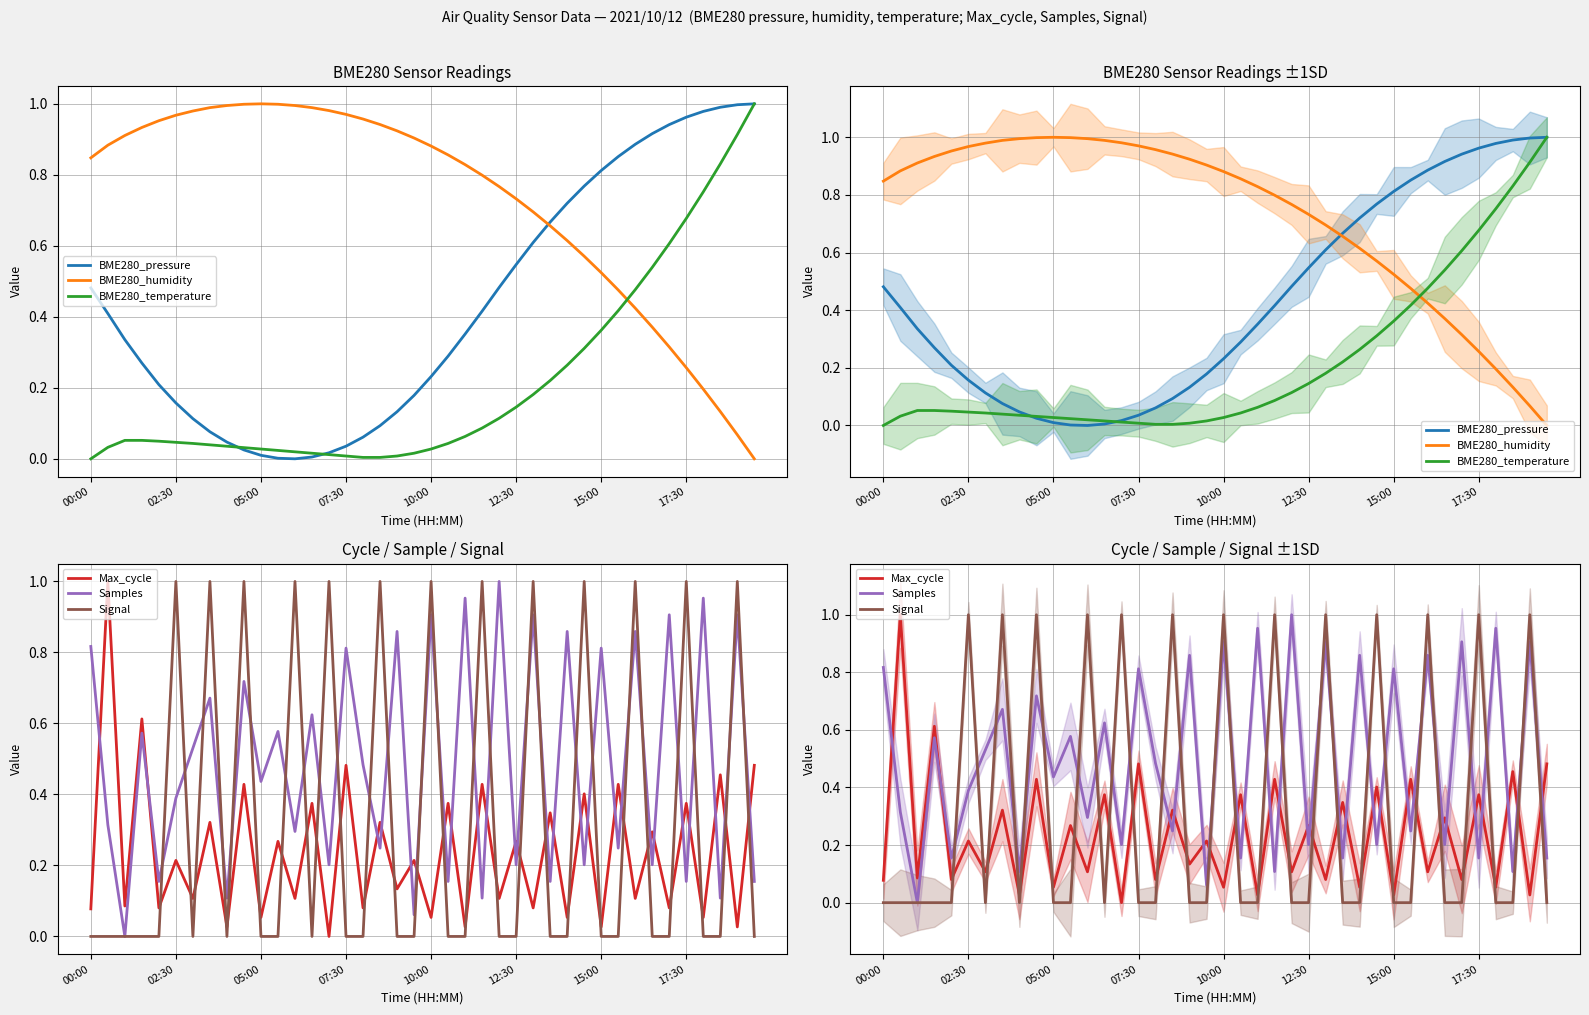

Reading left to right, extract all data points from this chart.

BME280_pressure: 0.5	0.4	0.3	0.3	0.2	0.2	0.1	0.1	0.0	0.0	0.0	0.0	0.0	0.0	0.0	0.0	0.1	0.1	0.1	0.2	0.2	0.3	0.4	0.4	0.5	0.5	0.6	0.7	0.7	0.8	0.8	0.9	0.9	0.9	0.9	1.0	1.0	1.0	1.0	1.0
BME280_humidity: 0.8	0.9	0.9	0.9	1.0	1.0	1.0	1.0	1.0	1.0	1.0	1.0	1.0	1.0	1.0	1.0	1.0	0.9	0.9	0.9	0.9	0.9	0.8	0.8	0.8	0.7	0.7	0.7	0.6	0.6	0.5	0.5	0.4	0.4	0.3	0.3	0.2	0.1	0.1	0.0
BME280_temperature: 0.0	0.0	0.1	0.1	0.0	0.0	0.0	0.0	0.0	0.0	0.0	0.0	0.0	0.0	0.0	0.0	0.0	0.0	0.0	0.0	0.0	0.0	0.1	0.1	0.1	0.1	0.2	0.2	0.3	0.3	0.4	0.4	0.5	0.5	0.6	0.7	0.8	0.8	0.9	1.0
Max_cycle: 0.1	1.0	0.1	0.6	0.1	0.2	0.1	0.3	0.0	0.4	0.1	0.3	0.1	0.4	0.0	0.5	0.1	0.3	0.1	0.2	0.1	0.4	0.0	0.4	0.1	0.3	0.1	0.3	0.1	0.4	0.0	0.4	0.1	0.3	0.1	0.4	0.1	0.5	0.0	0.5
Samples: 0.8	0.3	0.0	0.6	0.2	0.4	0.5	0.7	0.1	0.7	0.4	0.6	0.3	0.6	0.2	0.8	0.5	0.2	0.9	0.1	0.9	0.2	1.0	0.1	1.0	0.2	0.9	0.2	0.9	0.2	0.8	0.2	0.9	0.2	0.9	0.2	1.0	0.1	0.9	0.2
Signal: 0.0	0.0	0.0	0.0	0.0	1.0	0.0	1.0	0.0	1.0	0.0	0.0	1.0	0.0	1.0	0.0	0.0	1.0	0.0	0.0	1.0	0.0	0.0	1.0	0.0	0.0	1.0	0.0	0.0	1.0	0.0	0.0	1.0	0.0	0.0	1.0	0.0	0.0	1.0	0.0